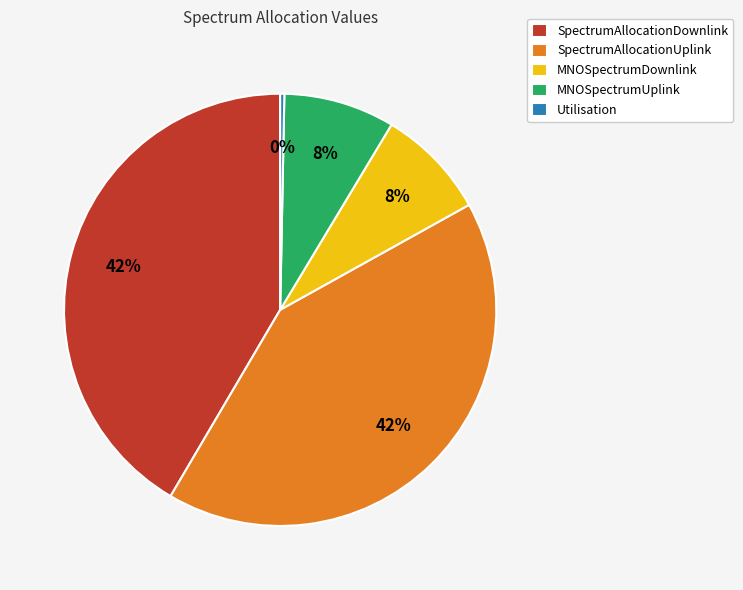

Count the number of slices in the pie.

5